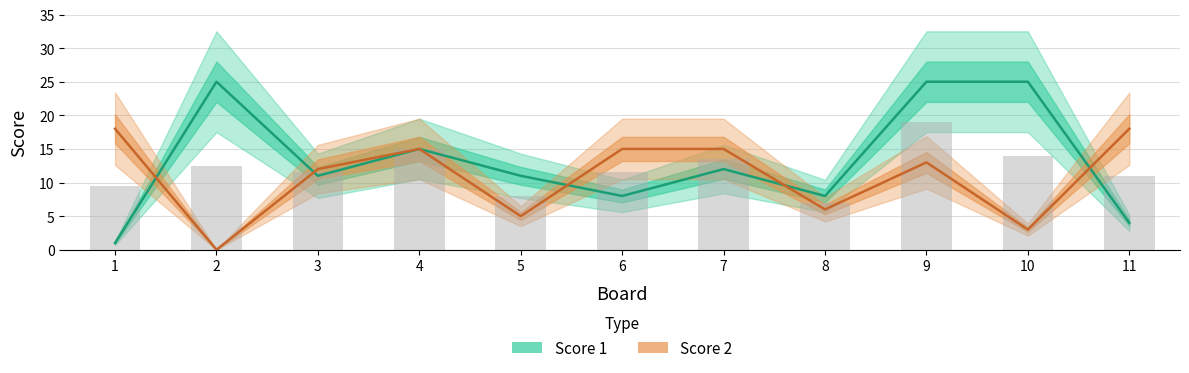

How many values in the Score 2 series are below 13?

5